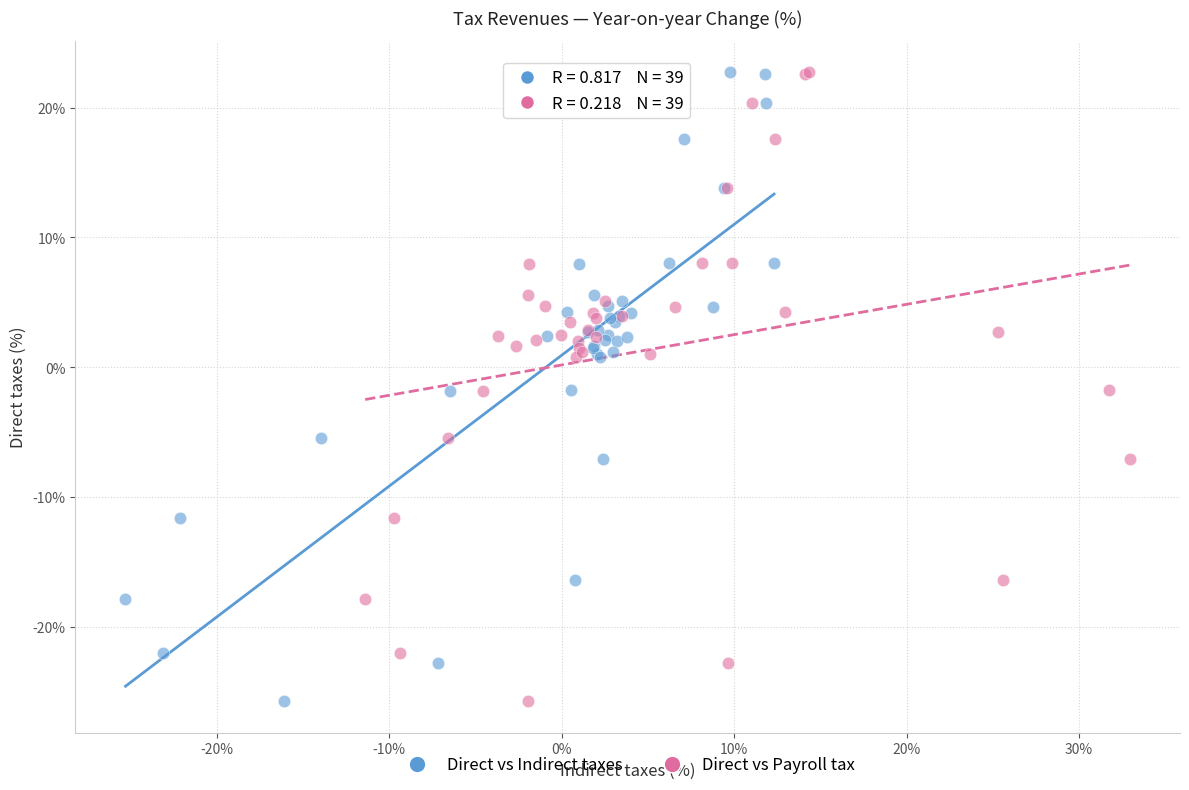

What are all the series names shown in the legend?

Direct vs Indirect taxes, Direct vs Payroll tax